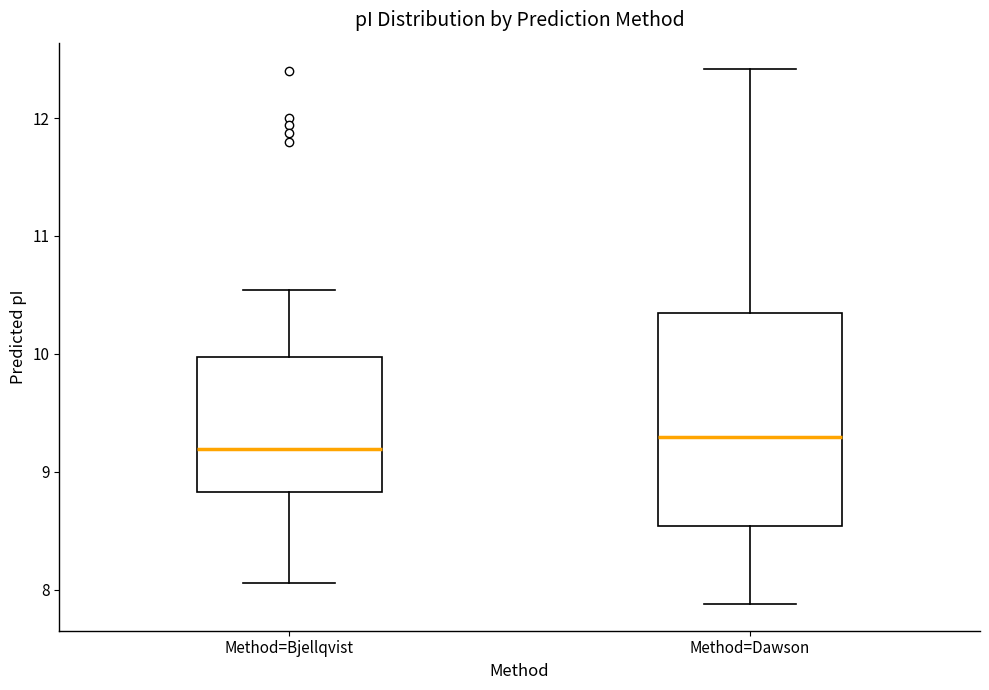

Where does the lower whisker of the box for Method=Dawson end on the y-axis? The values are not printed on the chart, so give them approximately, as read against the axis.

7.9